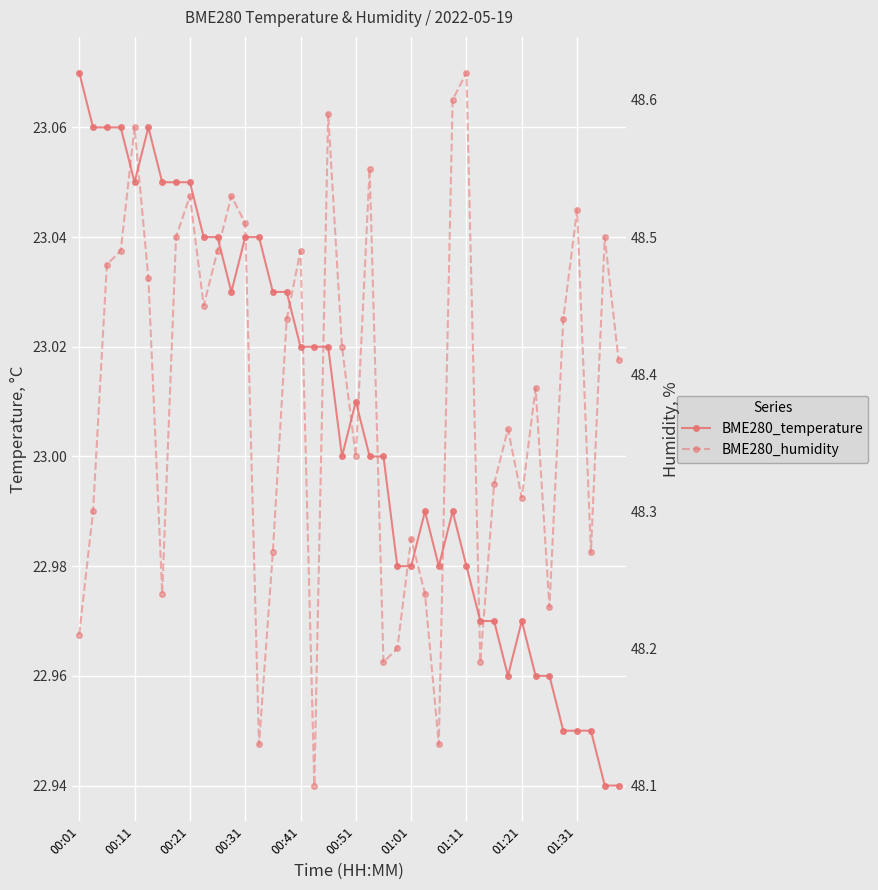

Rank the series by their maximum value, from lowest to highest.

BME280_temperature, BME280_humidity